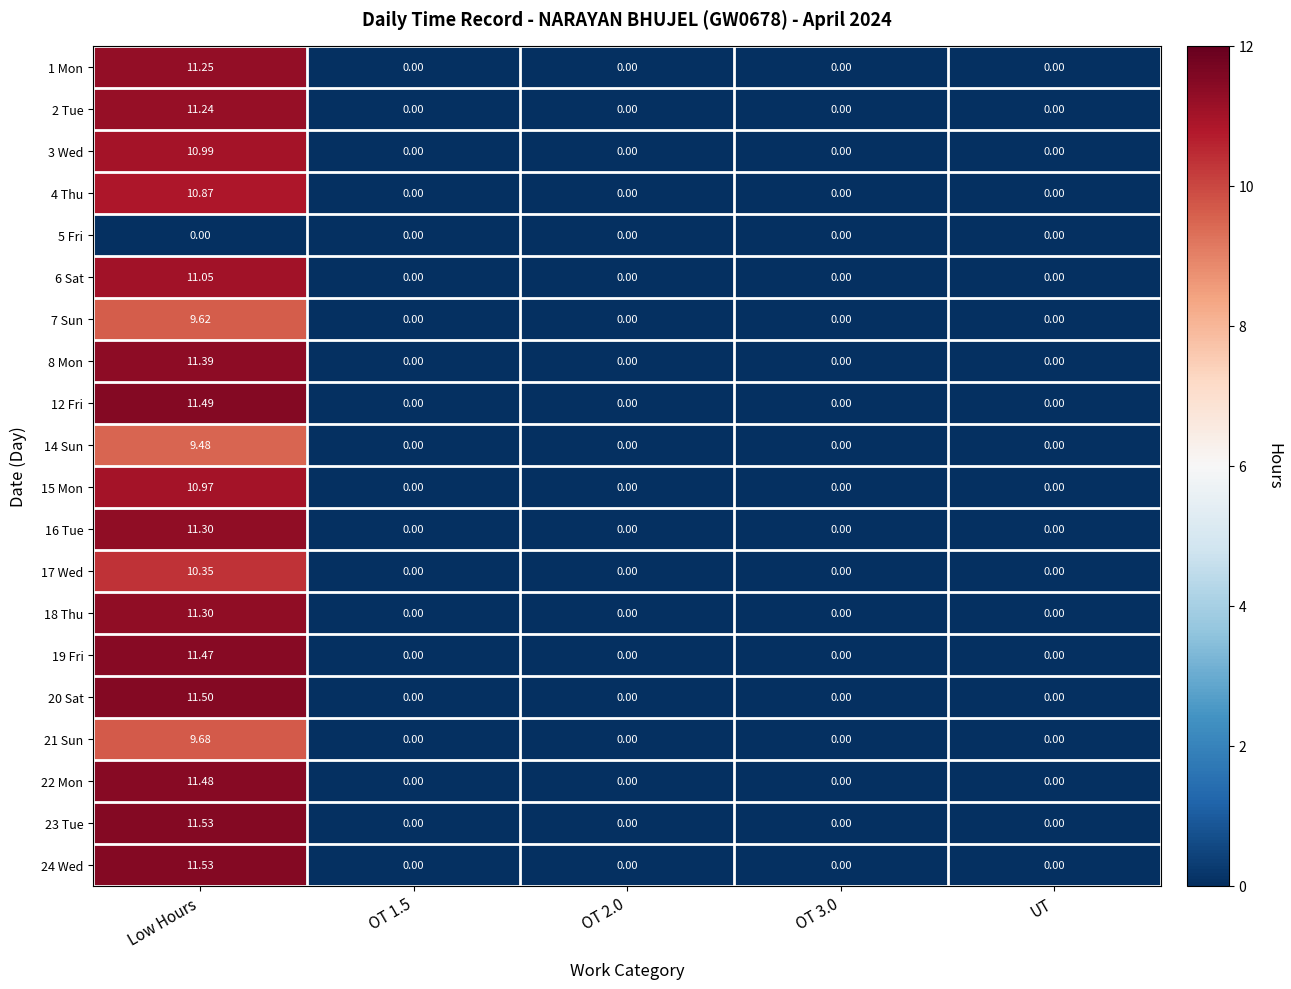

Which label corresponds to the largest value in the chart?

Low Hours